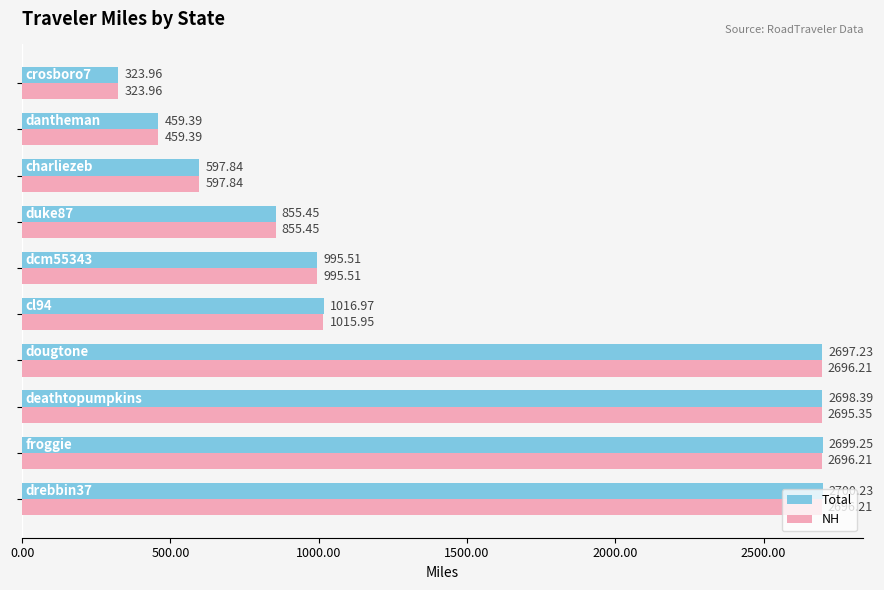

Rank the series by their average value, from highest to lowest.

Total, NH